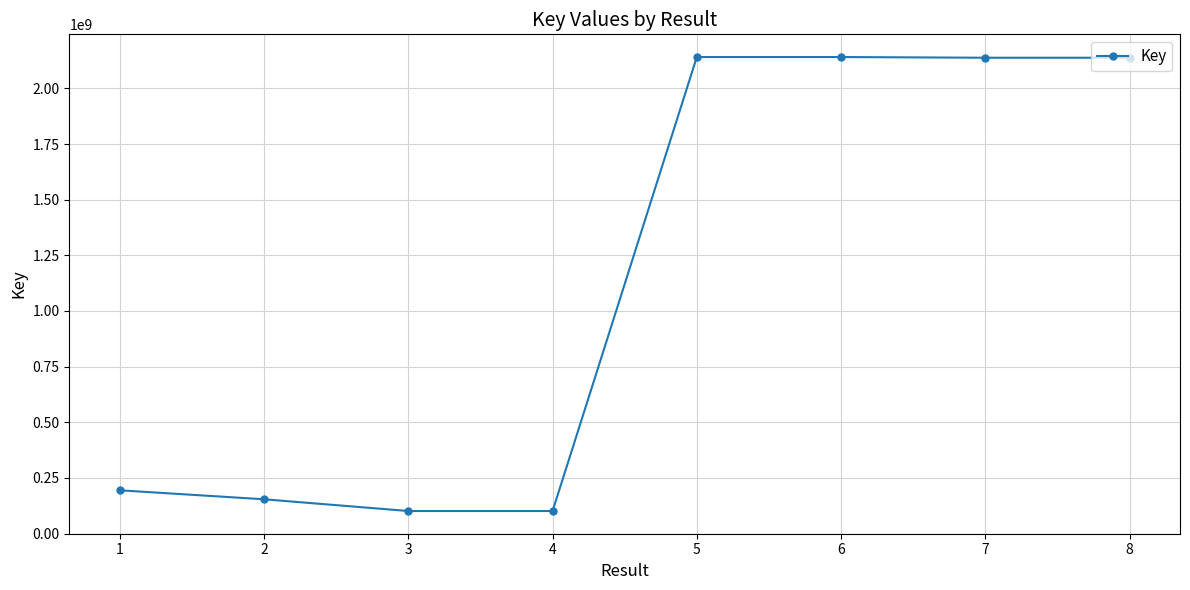

Read the value at 4.

101036746